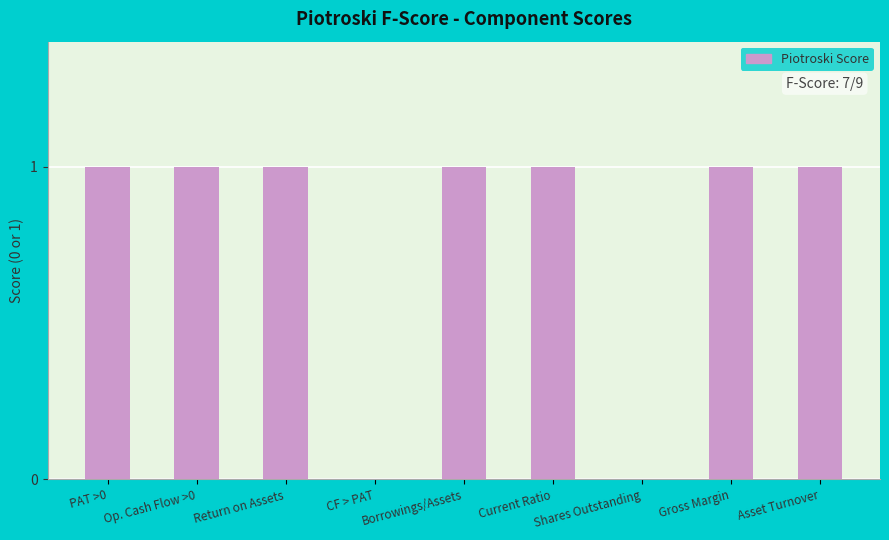

What is the average value?

1